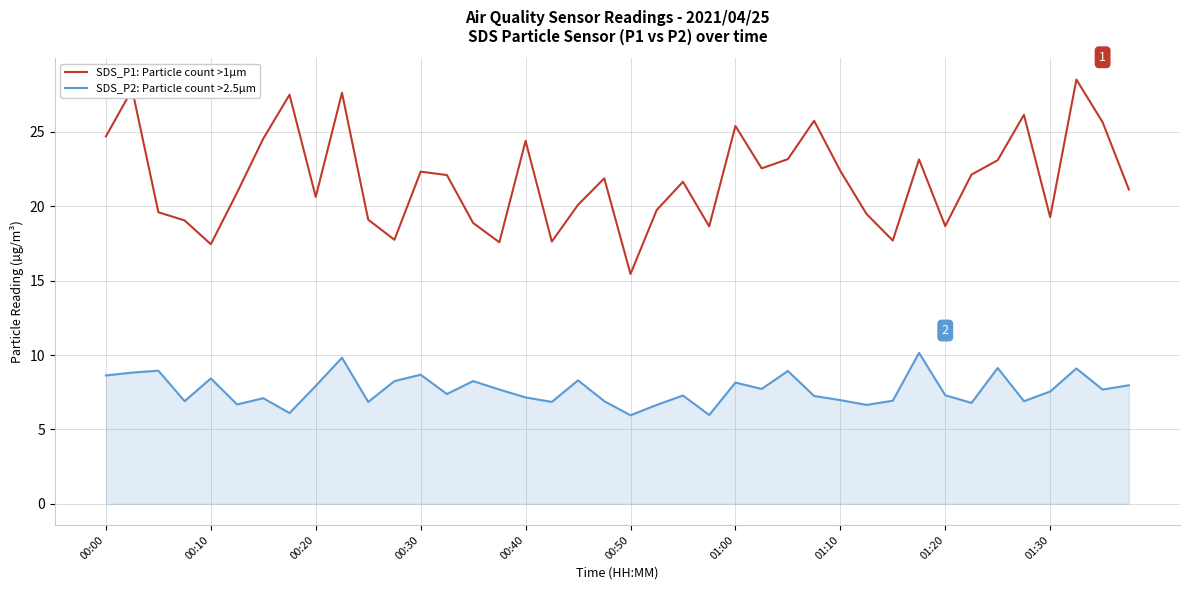

What is the difference between the maximum and minimum values in the SDS_P1: Particle count >1µm series?

13.1